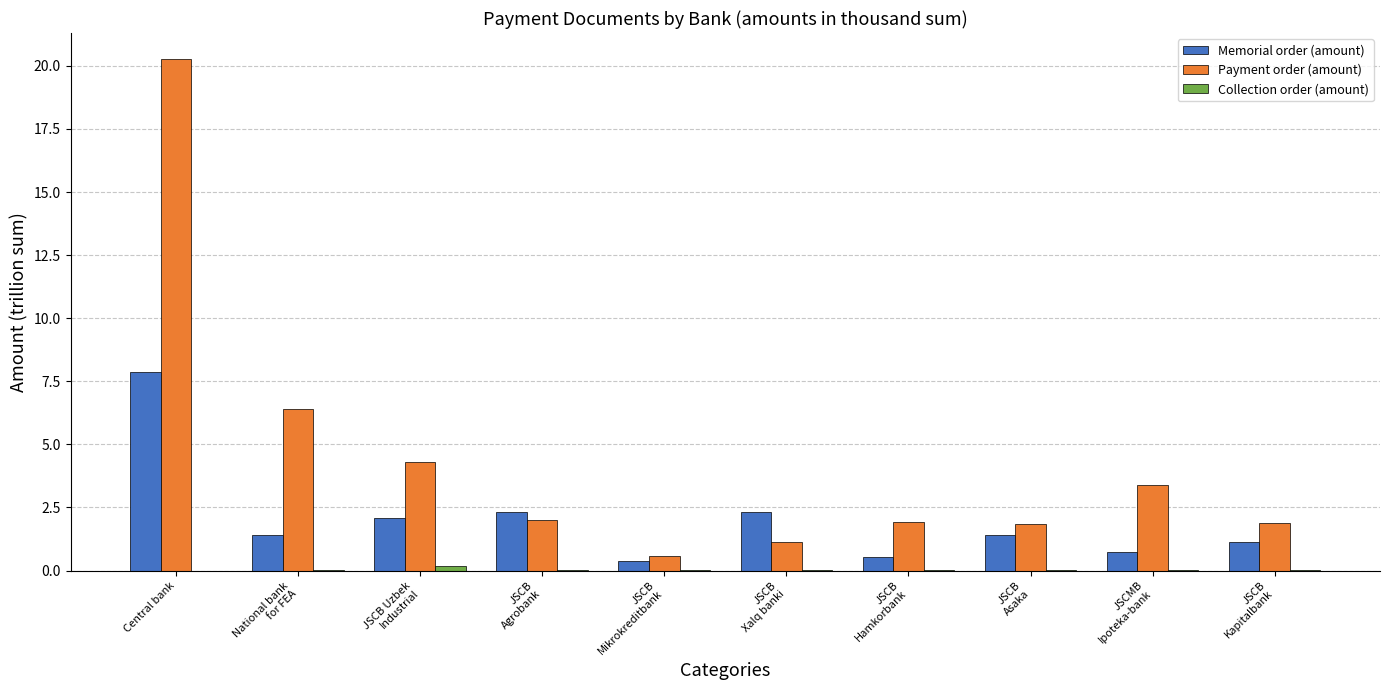

Read the Payment order (amount) value at JSCB
Mikrokreditbank.

0.6